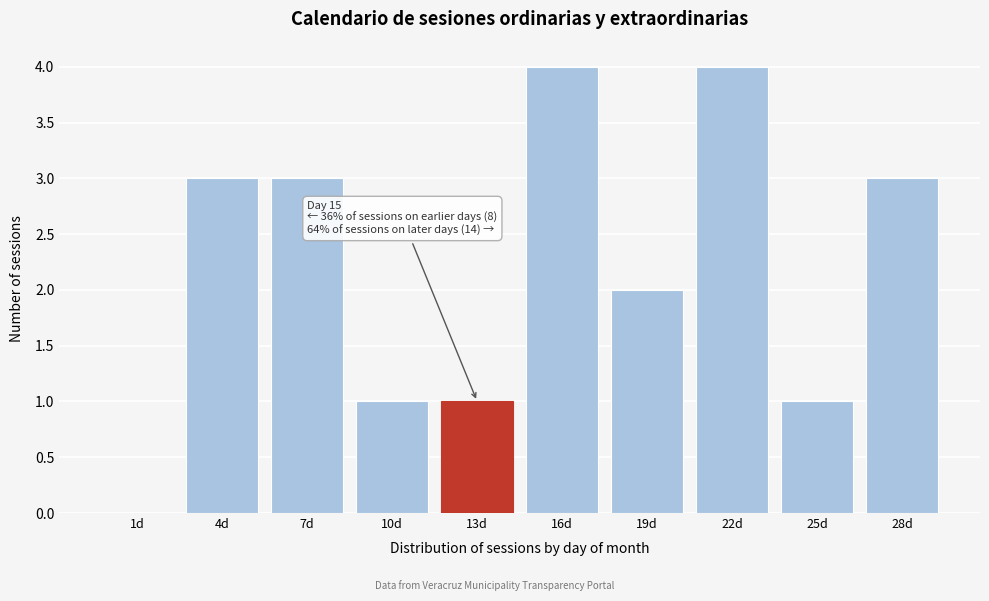

Reading left to right, list all the values displayed in this chart.

1d=0	4d=3	7d=3	10d=1	13d=1	16d=4	19d=2	22d=4	25d=1	28d=3